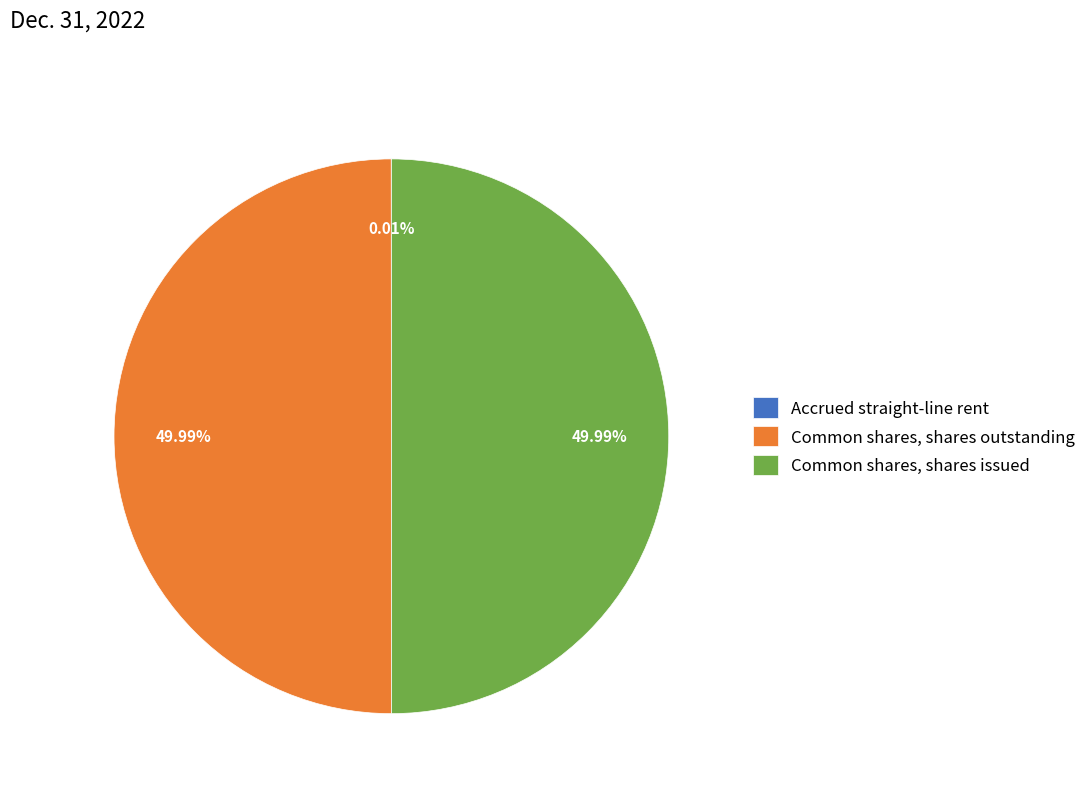

Combined, do Common shares, shares outstanding and Common shares, shares issued account for over 50%?

Yes